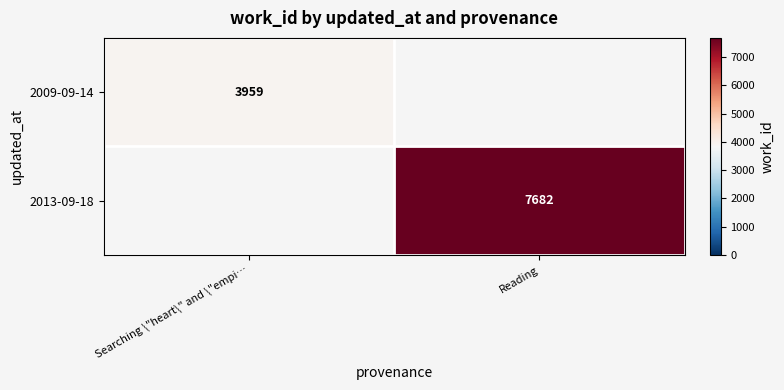

The 2009-09-14 series shows 3959 at Searching \"heart\" and \"empi…. True or false?

True